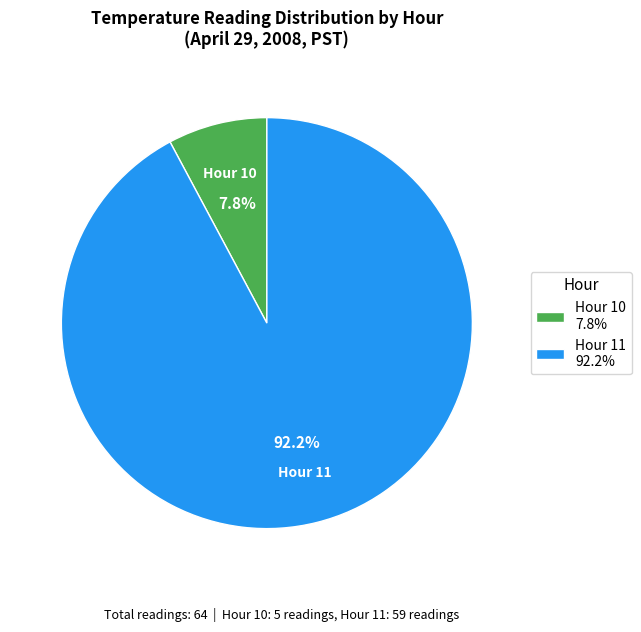

Which category has the biggest portion of the pie?

Hour 11